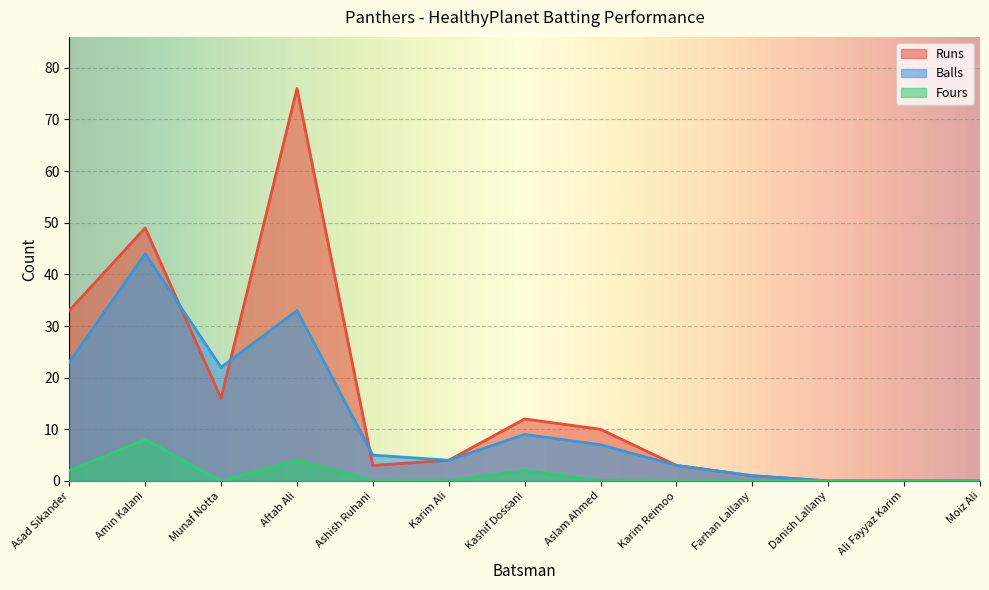

Which series has the widest spread of values?

Runs